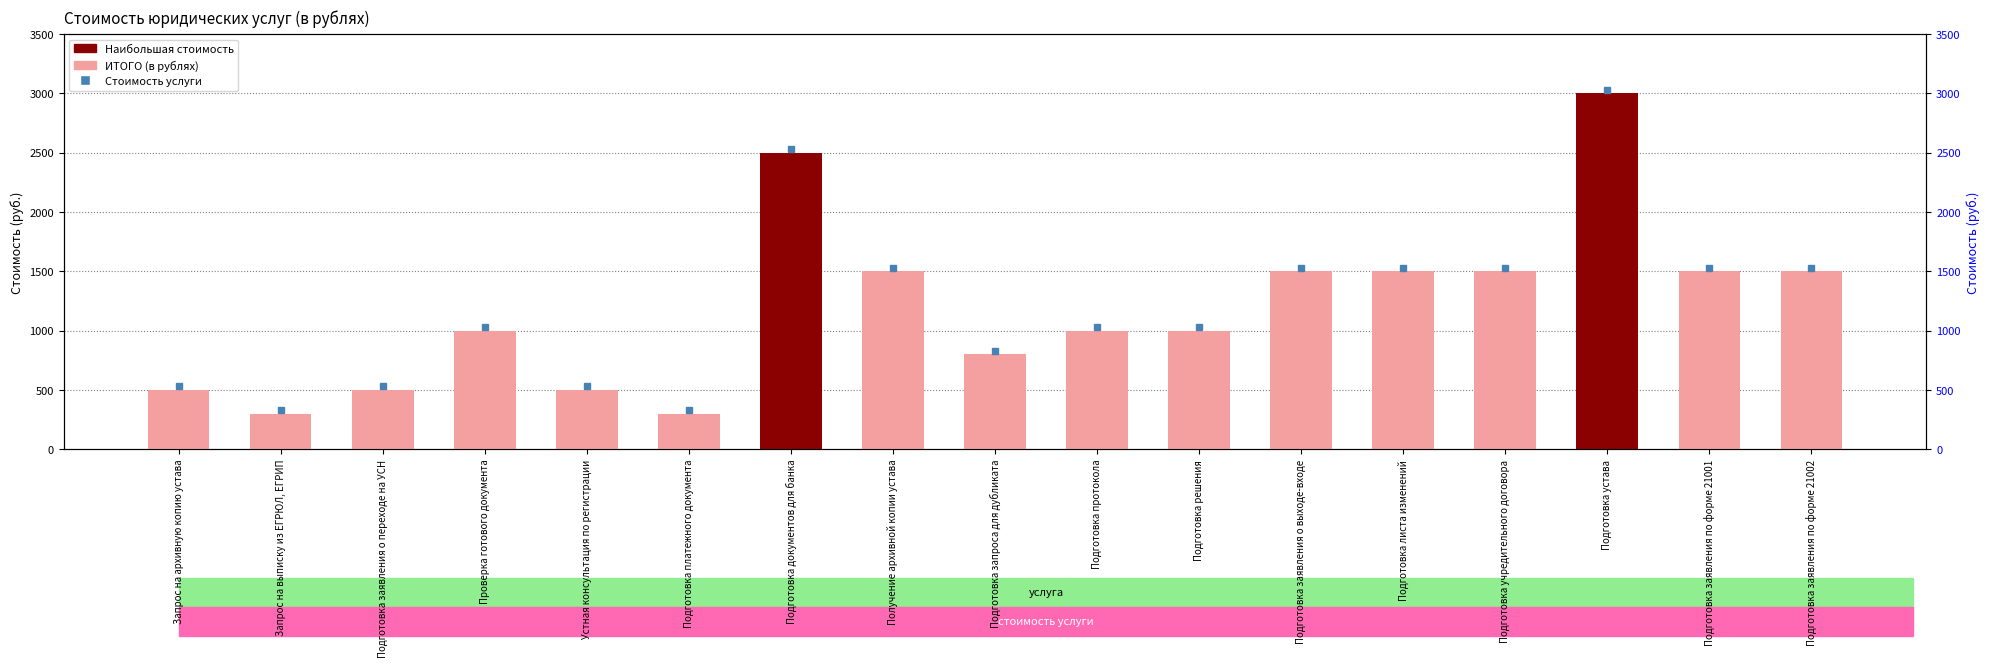

At which category does the chart reach its minimum across all series?

Запрос на выписку из ЕГРЮЛ, ЕГРИП